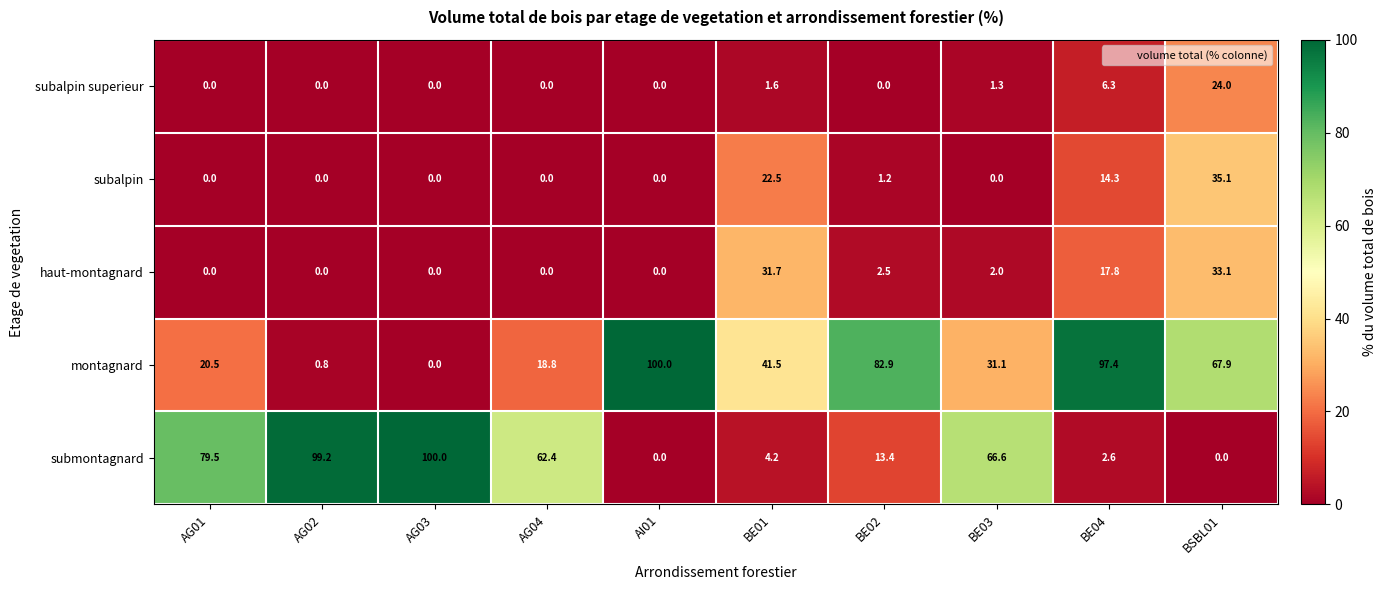

What is the greatest value displayed?

100.0